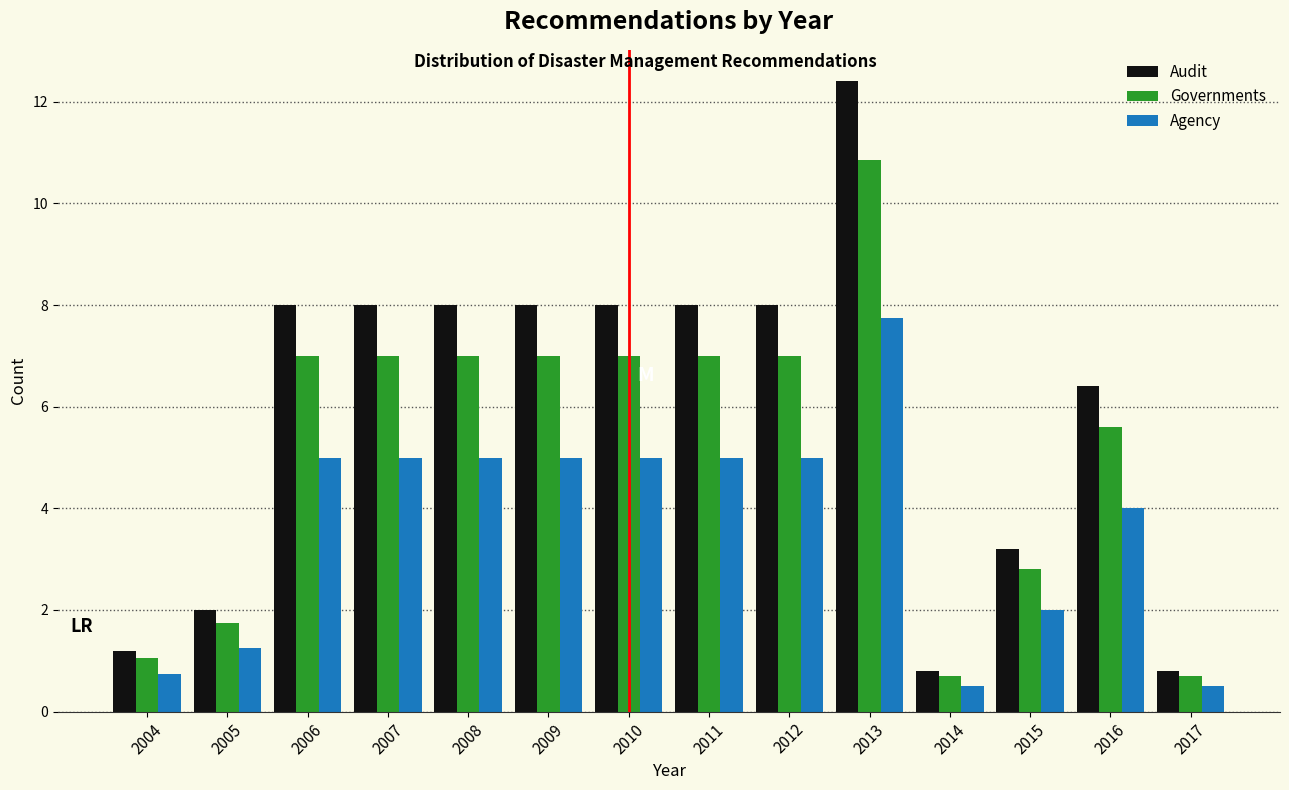

True or false: Audit has a value of 8.0 at 2012.

True